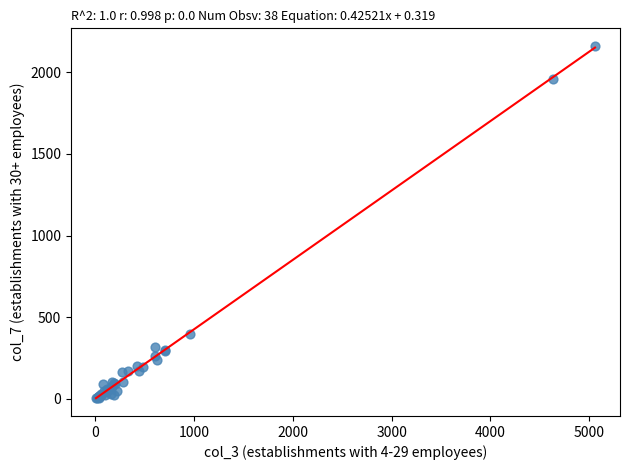

What Y value in the scatter plot is closest to 1082?

395